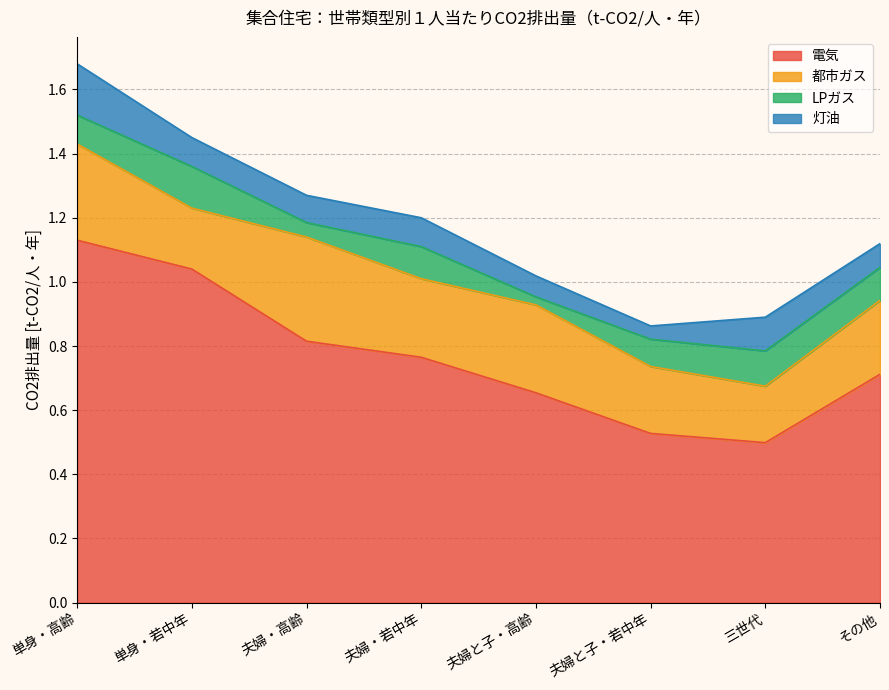

What is the sum of all 灯油 values?

0.7